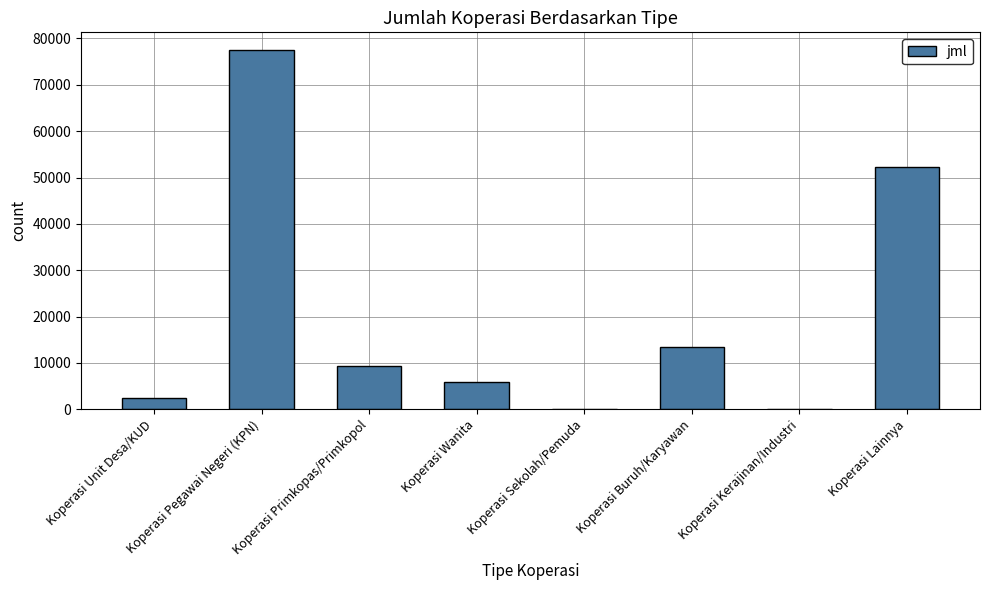

Which category has the highest value across all series?

Koperasi Pegawai Negeri (KPN)